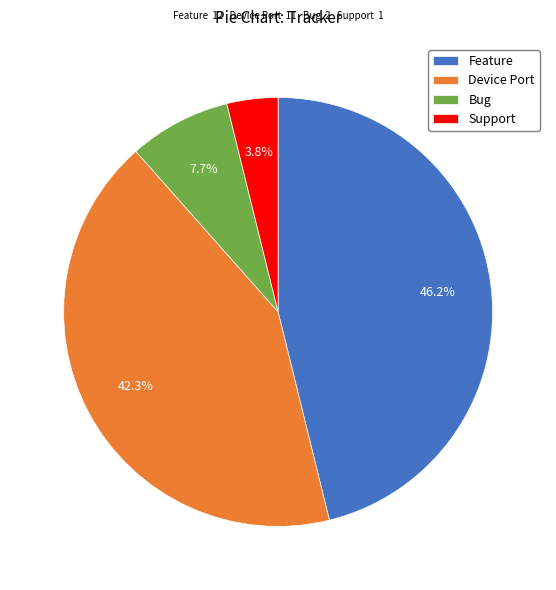

Count the number of slices in the pie.

4